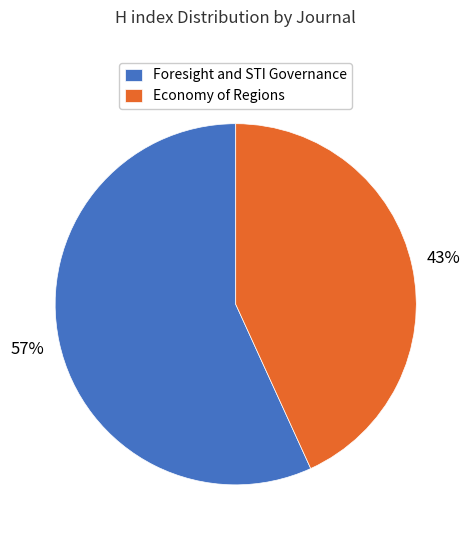

What percentage is the Foresight and STI Governance slice, to the nearest percent?

57%